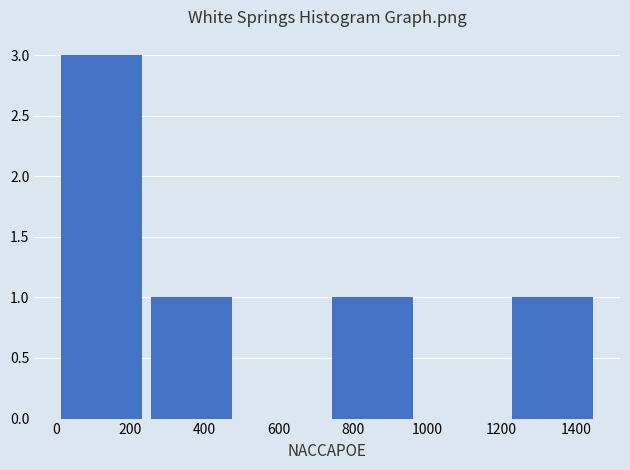

Reading left to right, list every bar in this chart as the range it spans on the x-axis followed by its height. Neither the bar edges nor the heights are printed on the chart, so give them approximately, as read against the axes.

20 to 260: 3
260 to 500: 1
500 to 740: 0
740 to 980: 1
980 to 1220: 0
1220 to 1480: 1